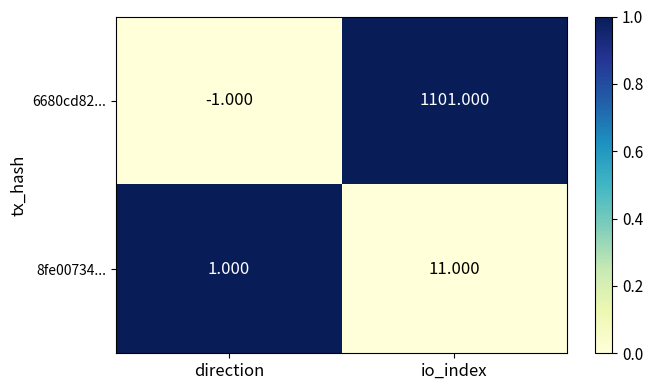

Is the value of 8fe00734... at direction greater than the value of 6680cd82... at io_index?

No